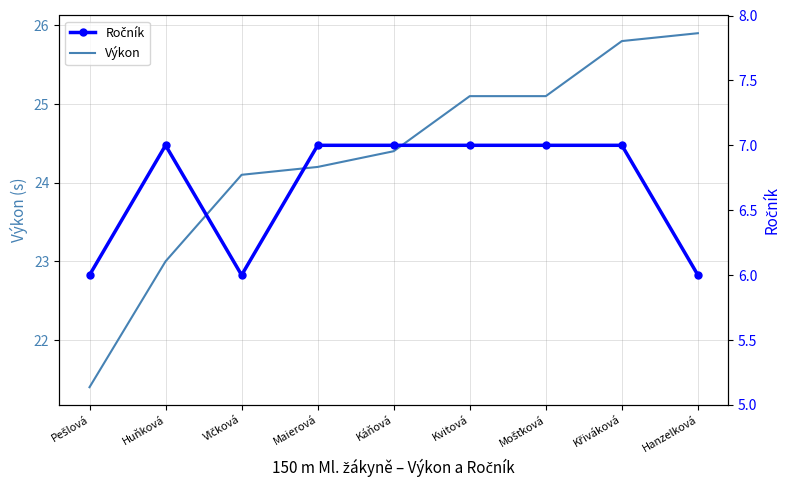

Reading left to right, extract all data points from this chart.

Výkon: 21.4	23.0	24.1	24.2	24.4	25.1	25.1	25.8	25.9
Ročník: 6.0	7.0	6.0	7.0	7.0	7.0	7.0	7.0	6.0